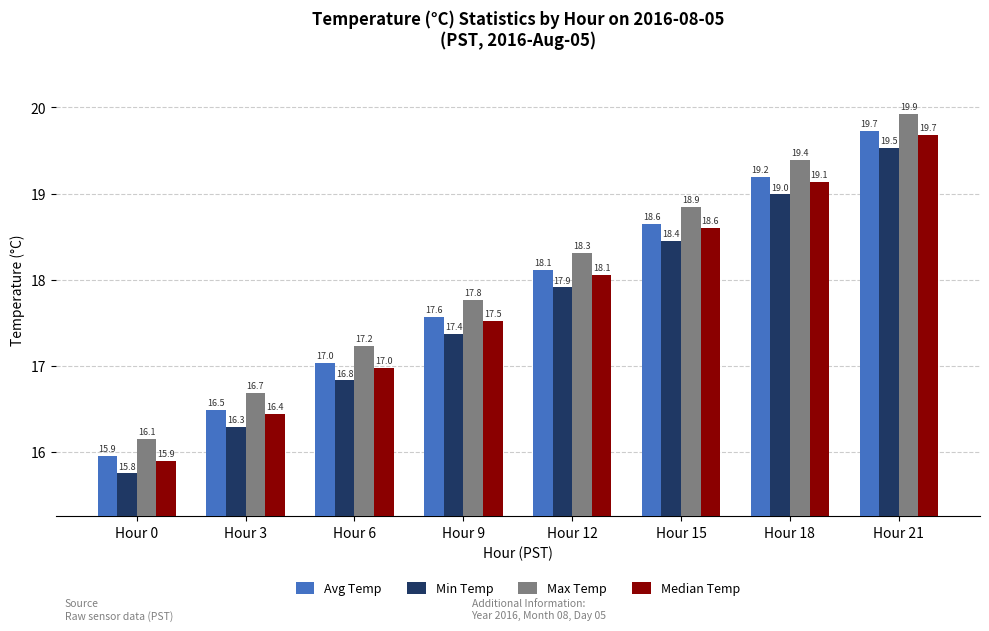

Is it true that Median Temp equals 19.1 at Hour 18?

True